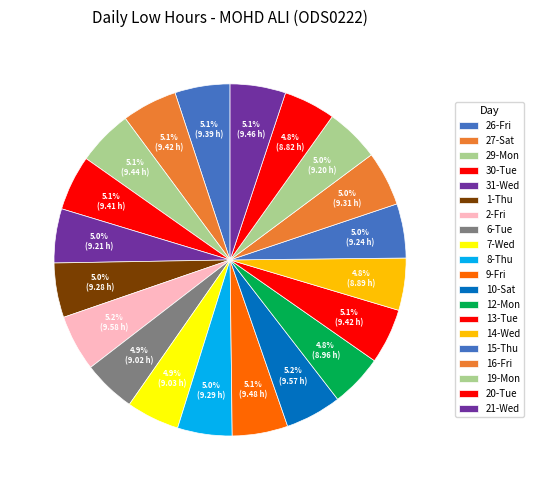

How much of the chart is everything except 12-Mon?

95.2%